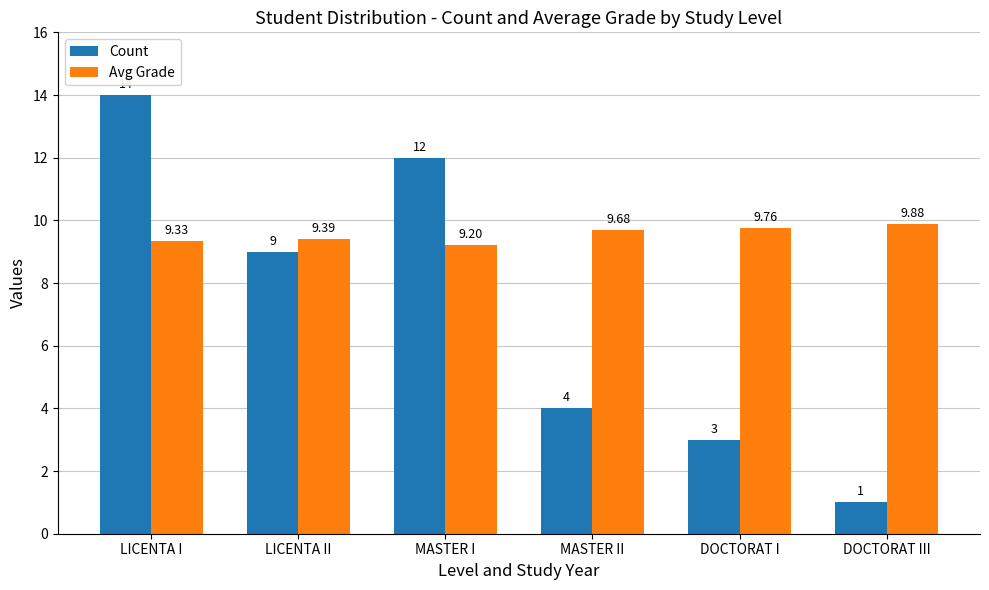

Reading left to right, transcribe all the data shown in this chart.

Count: 14.0	9.0	12.0	4.0	3.0	1.0
Avg Grade: 9.3	9.4	9.2	9.7	9.8	9.9